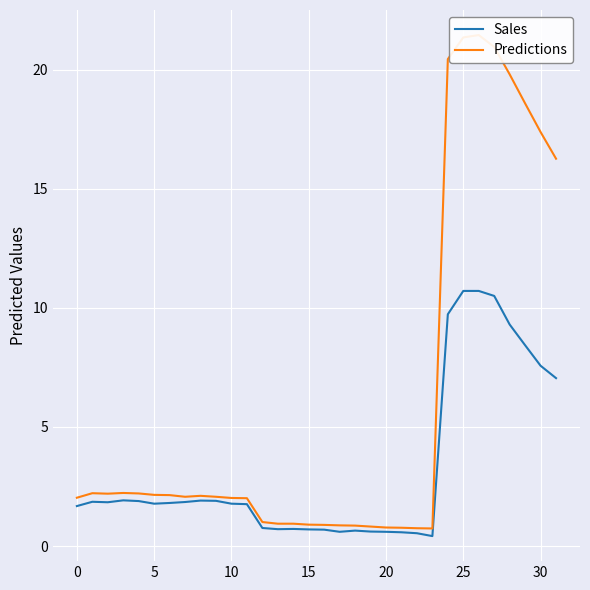

The Predictions series shows 2.1 at 8. True or false?

True